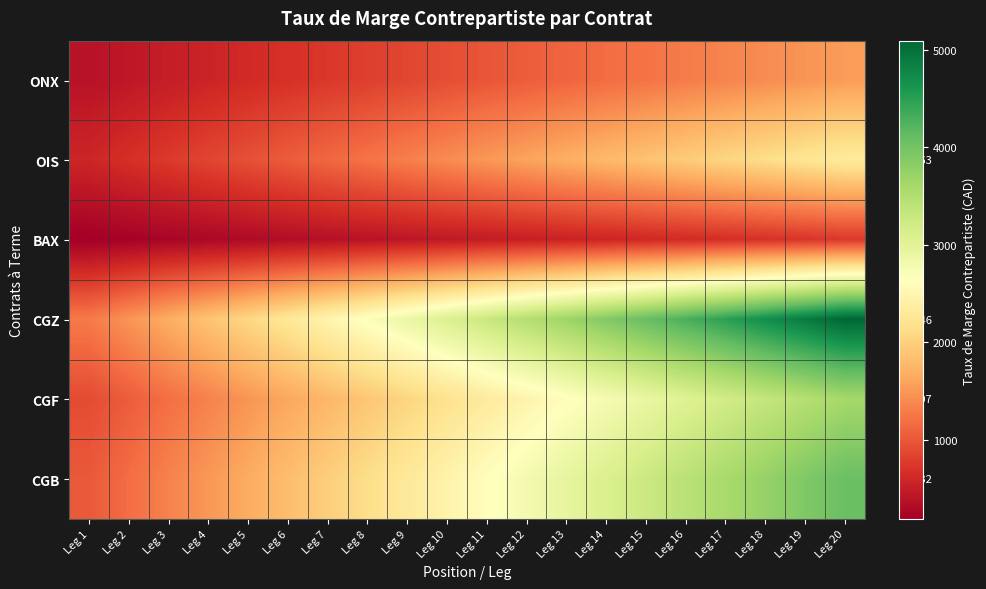

What is the greatest value displayed?

5092.0